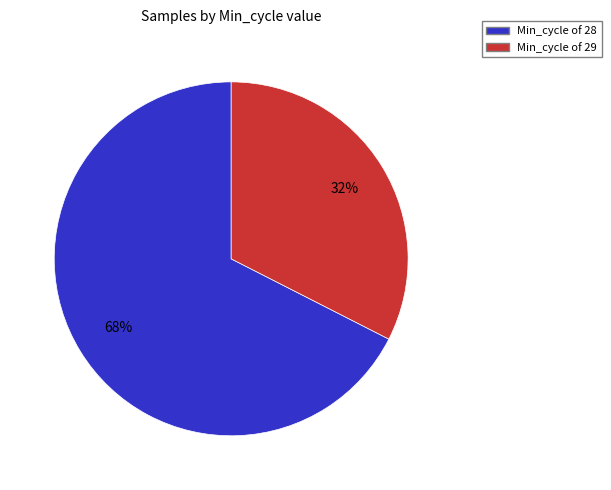

To the nearest percent, what is the average slice percentage?

50%